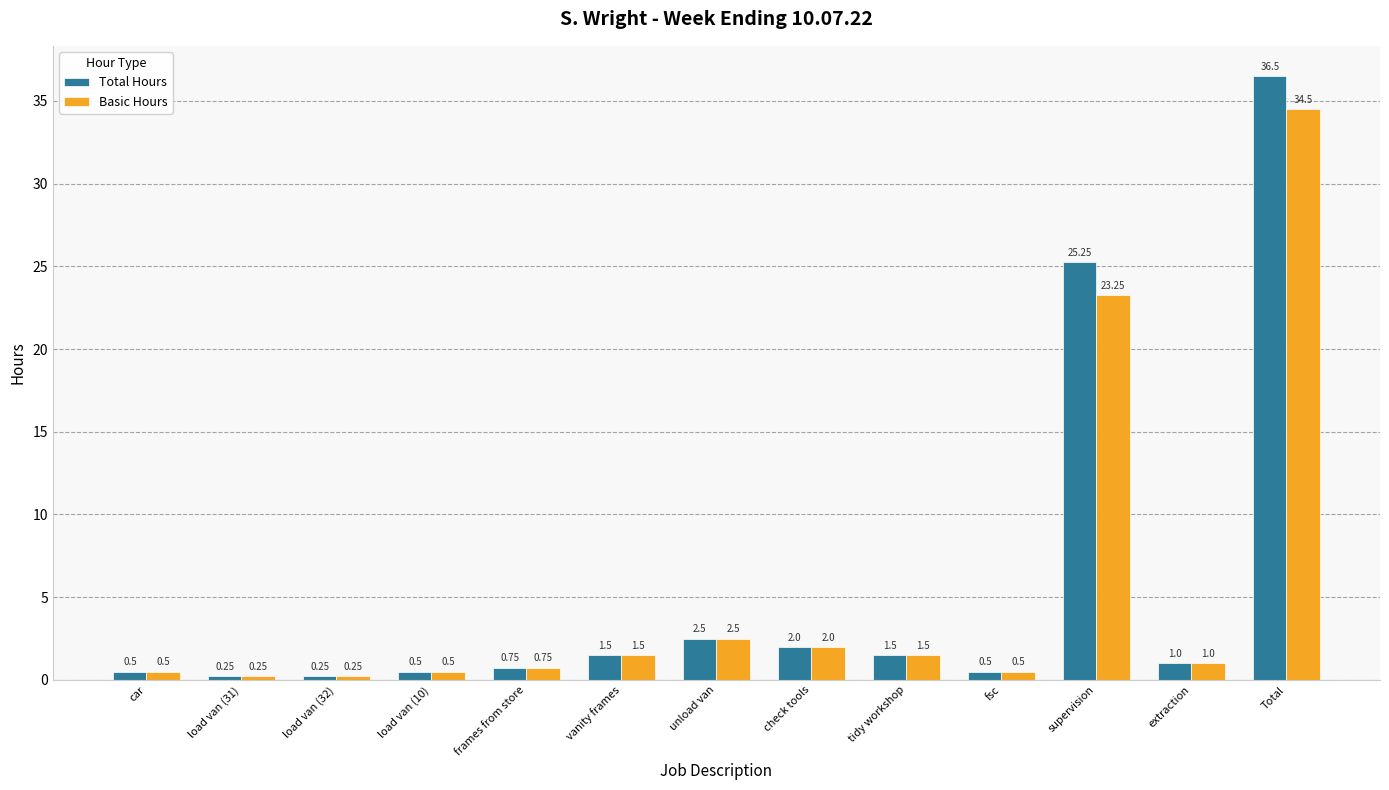

True or false: Total Hours has a value of 2.5 at unload van.

True